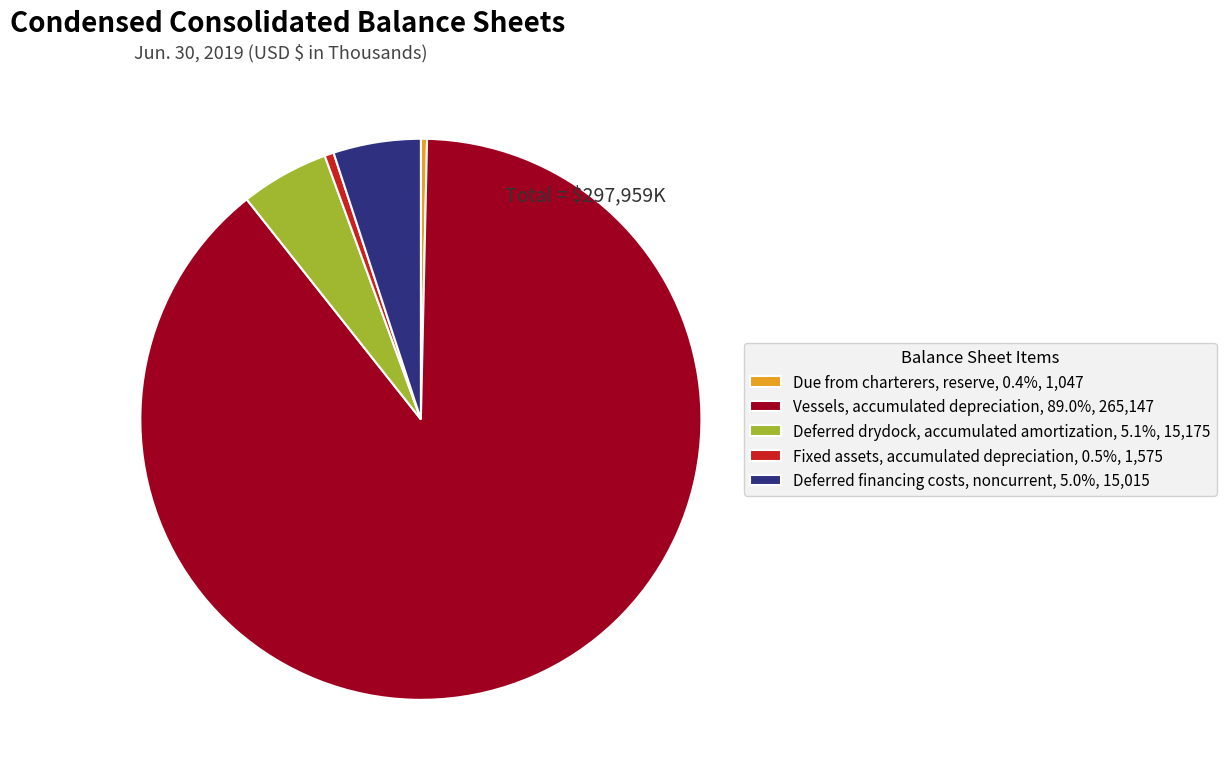

What is the ratio of the value at Fixed assets, accumulated depreciation to the value at Deferred drydock, accumulated amortization?

0.1